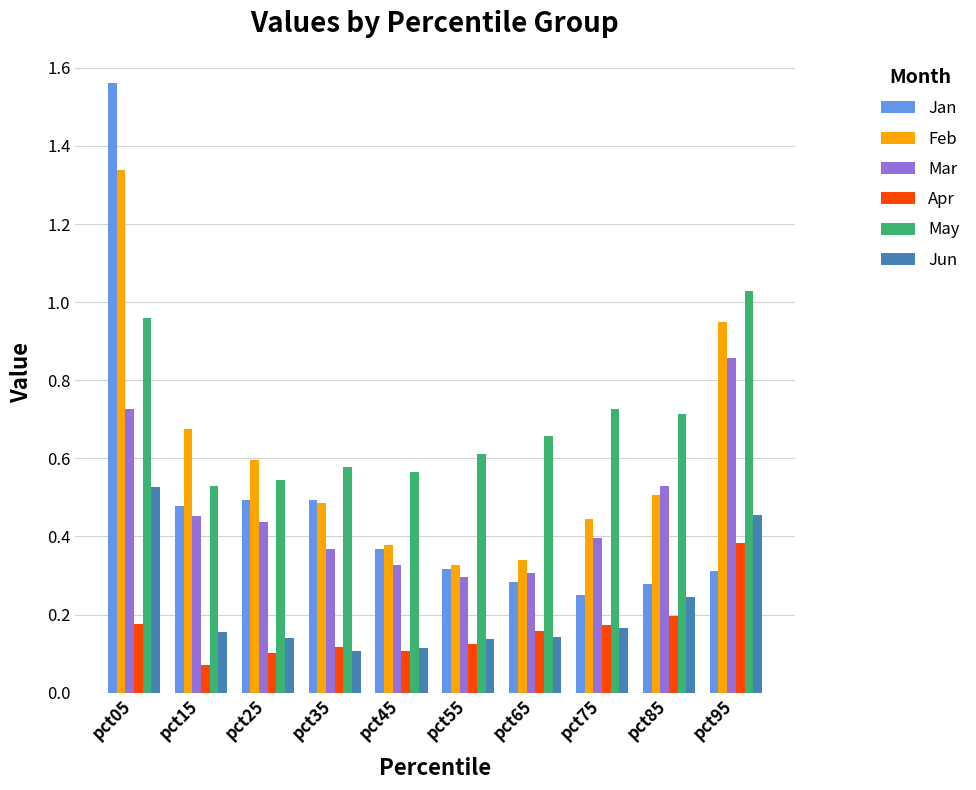

True or false: Jan has a value of 0.5 at pct95.

False